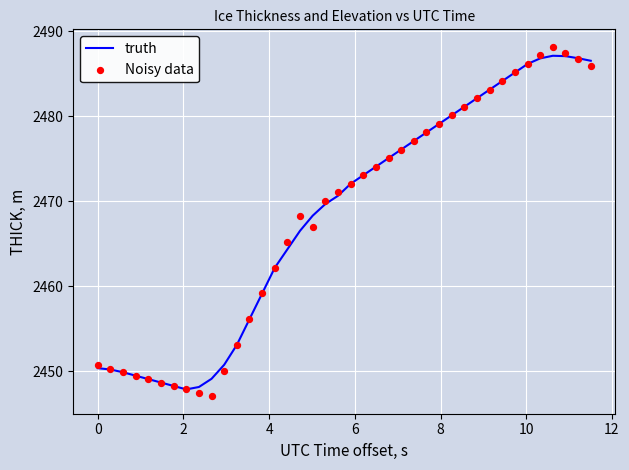

Which series has the largest total across all categories?

truth